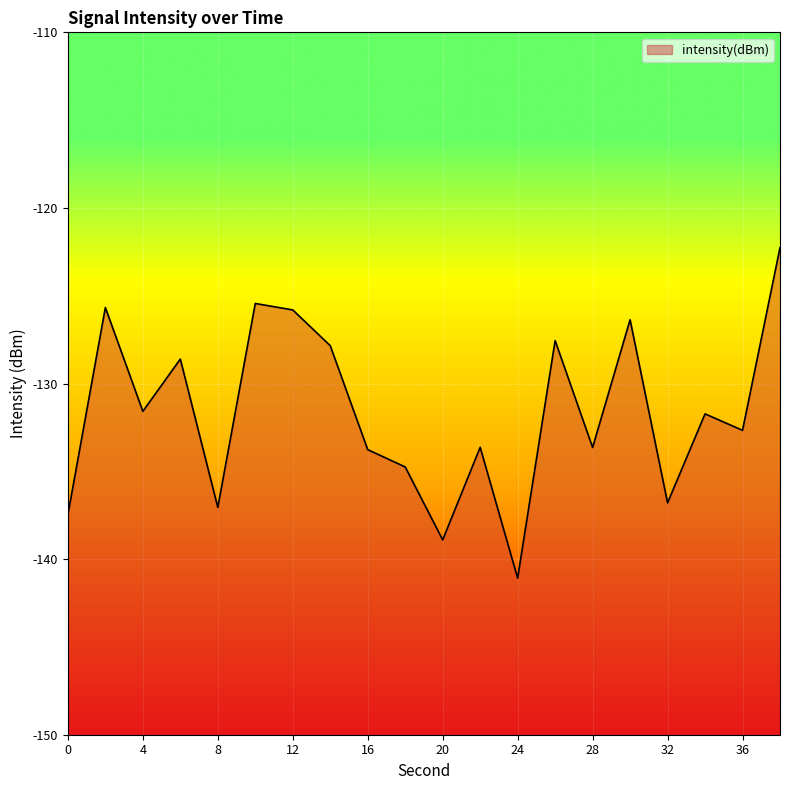

Does the chart display data point markers on the line(s)?

No